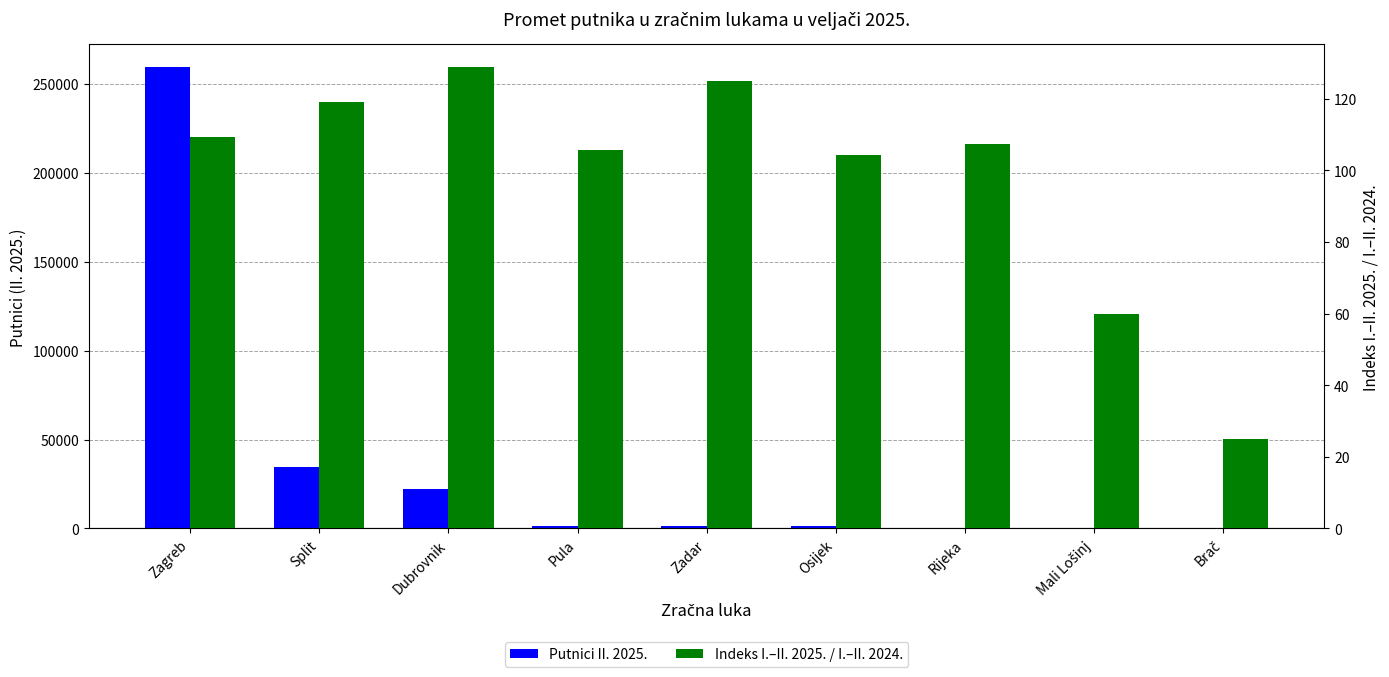

What is the total value across all series at Pula?

1476.8